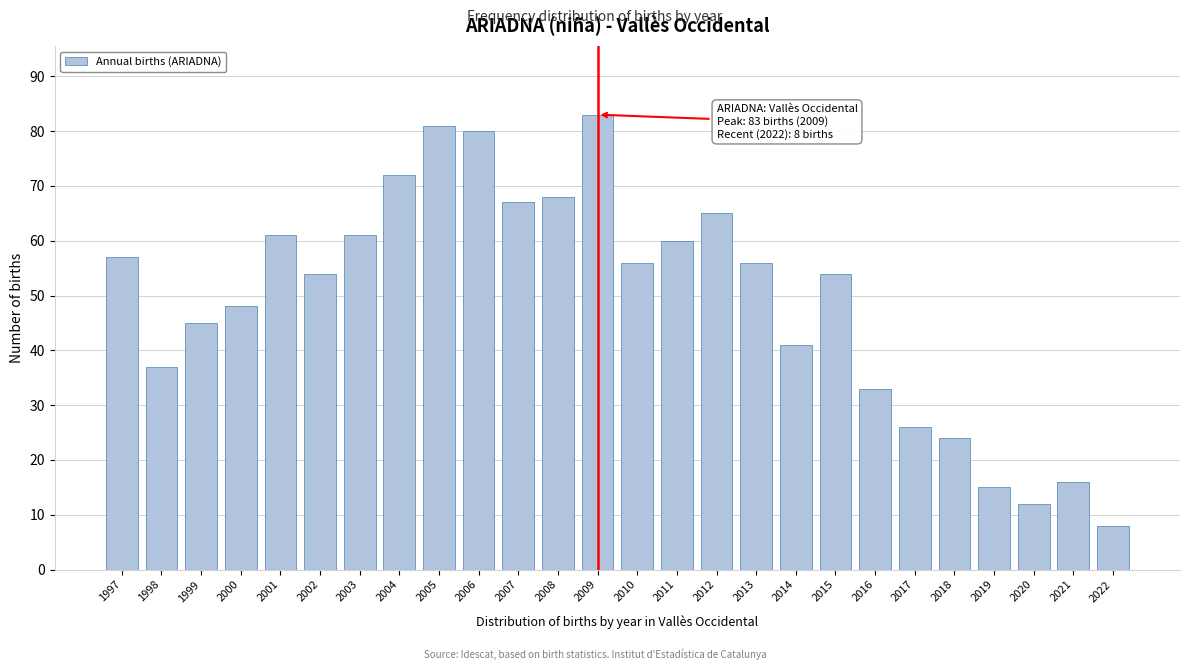

Reading left to right, what are all the values shown in this chart?

57	37	45	48	61	54	61	72	81	80	67	68	83	56	60	65	56	41	54	33	26	24	15	12	16	8